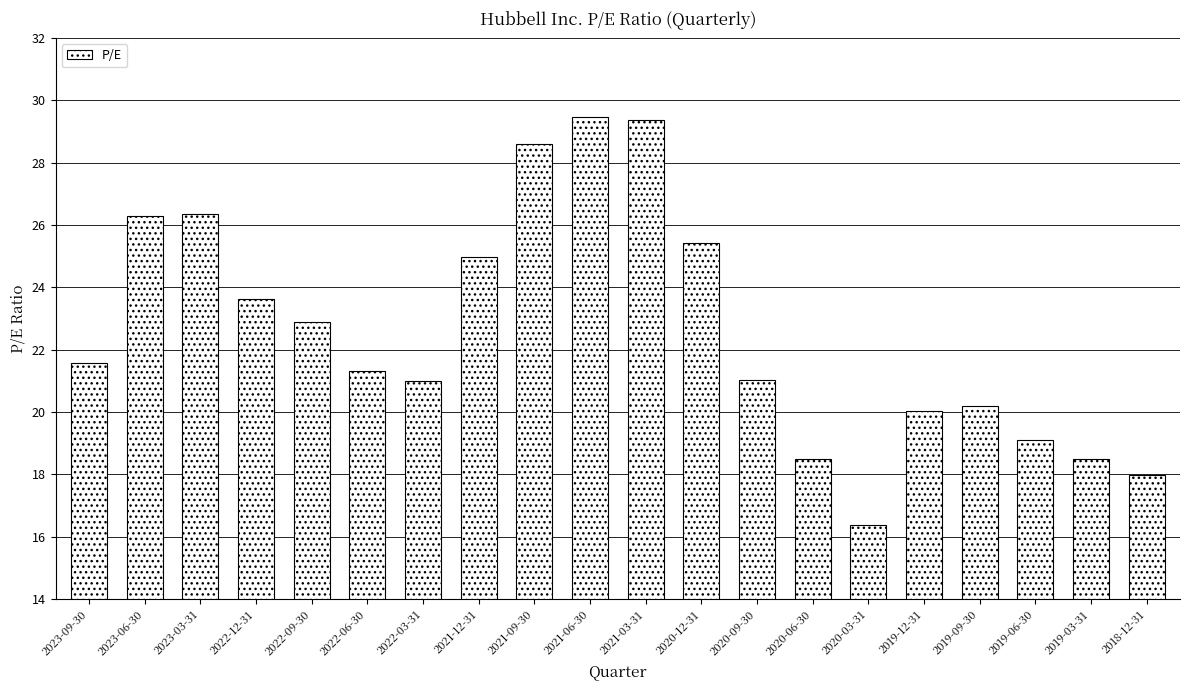

What is the change in value from 2020-09-30 to 2019-09-30?

-0.8